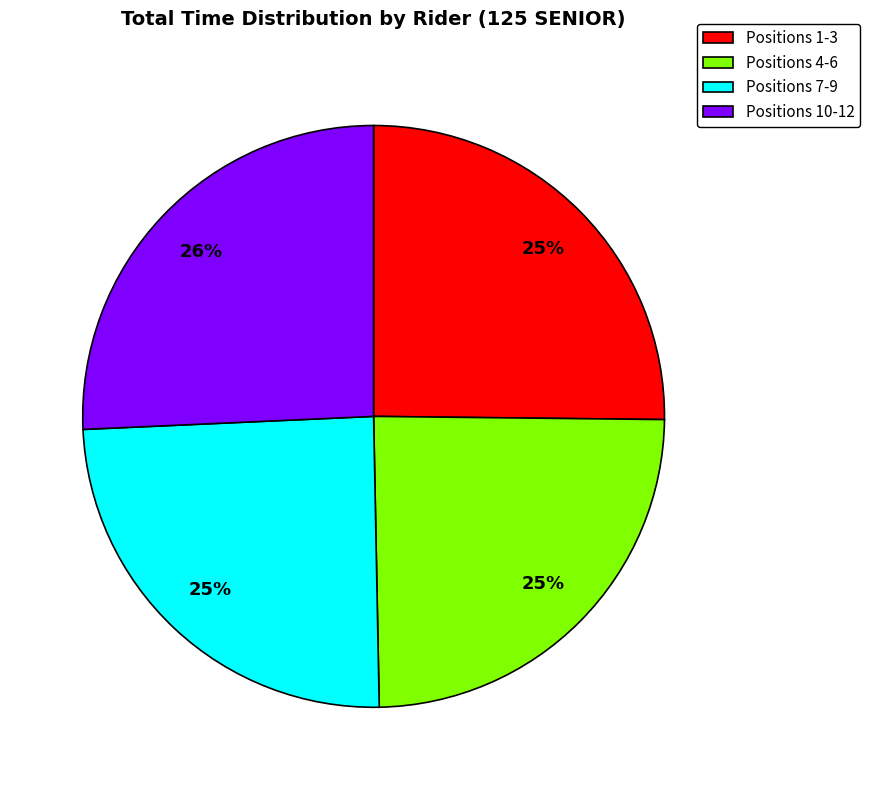

Which has a higher value, Positions 7-9 or Positions 10-12?

Positions 10-12